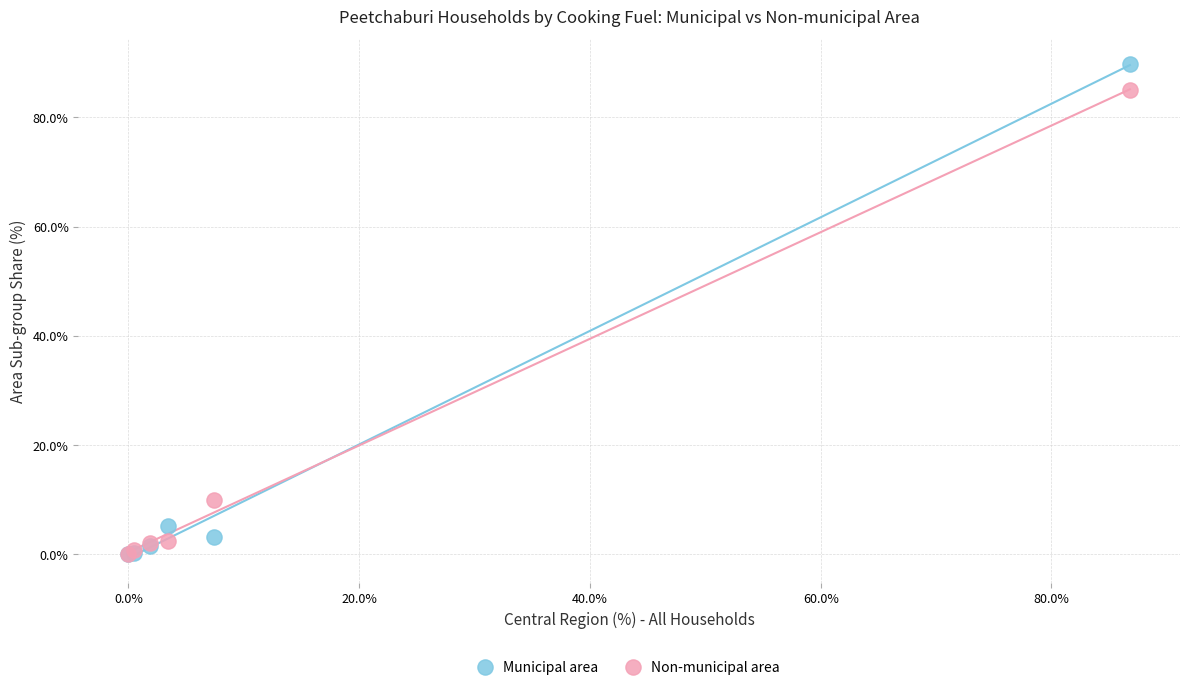

What are all the series names shown in the legend?

Municipal area, Non-municipal area